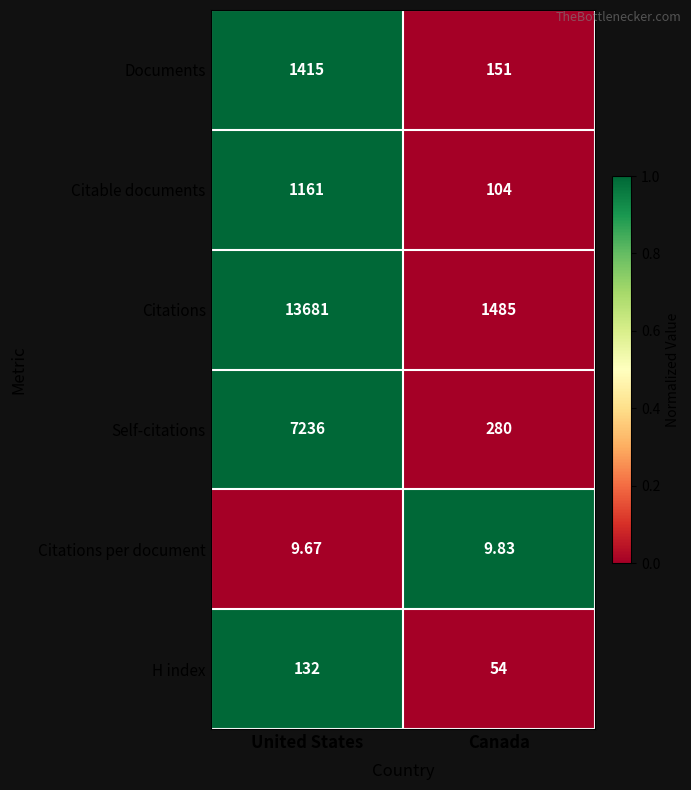

At which category does the chart reach its minimum across all series?

United States